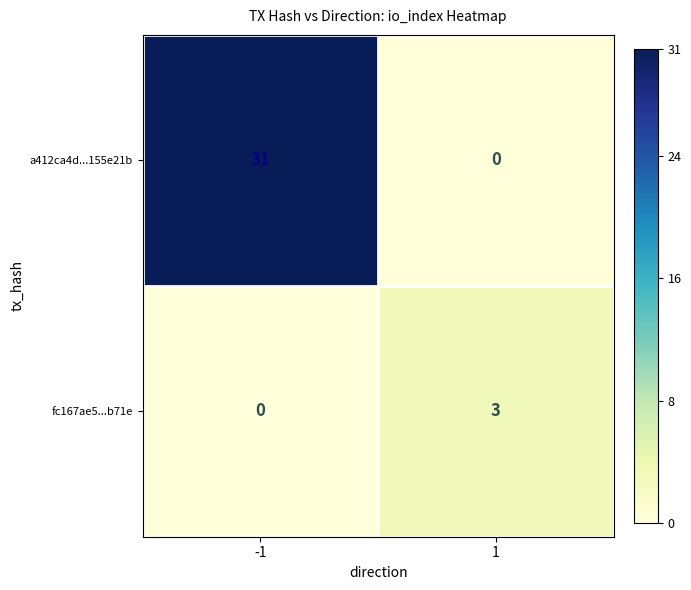

List the series in order of their overall mean, highest first.

a412ca4d...155e21b, fc167ae5...b71e